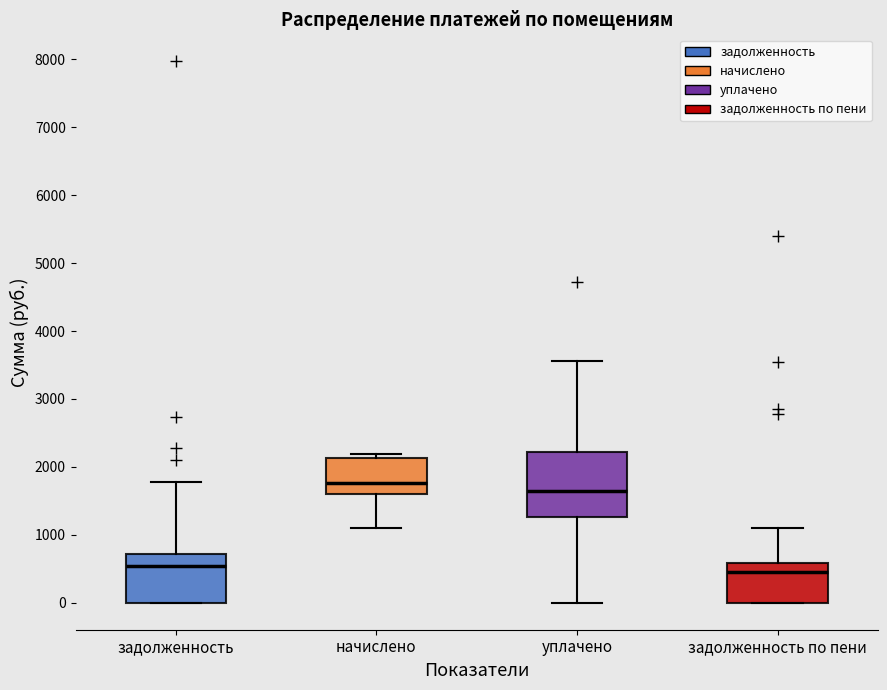

Reading left to right, read every box against the y-axis: the position of its median line, the range the box covers, and the ends of its whiskers. The values are not printed on the chart, so give them approximately, as read against the axis.

задолженность: median 500, box 0 to 700, whiskers 0 to 1800
начислено: median 1800, box 1600 to 2100, whiskers 1100 to 2200
уплачено: median 1600, box 1300 to 2200, whiskers 0 to 3600
задолженность по пени: median 500, box 0 to 600, whiskers 0 to 1100